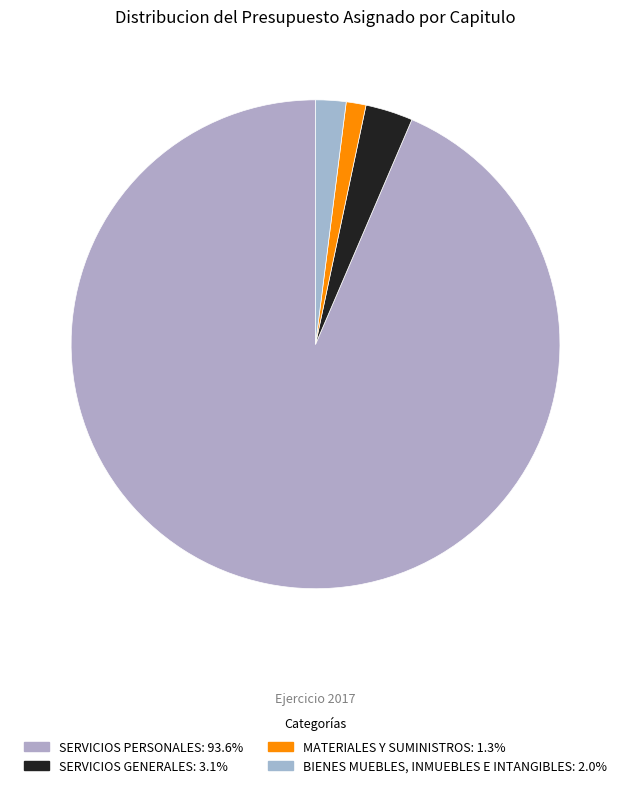

Which category has the biggest portion of the pie?

SERVICIOS PERSONALES